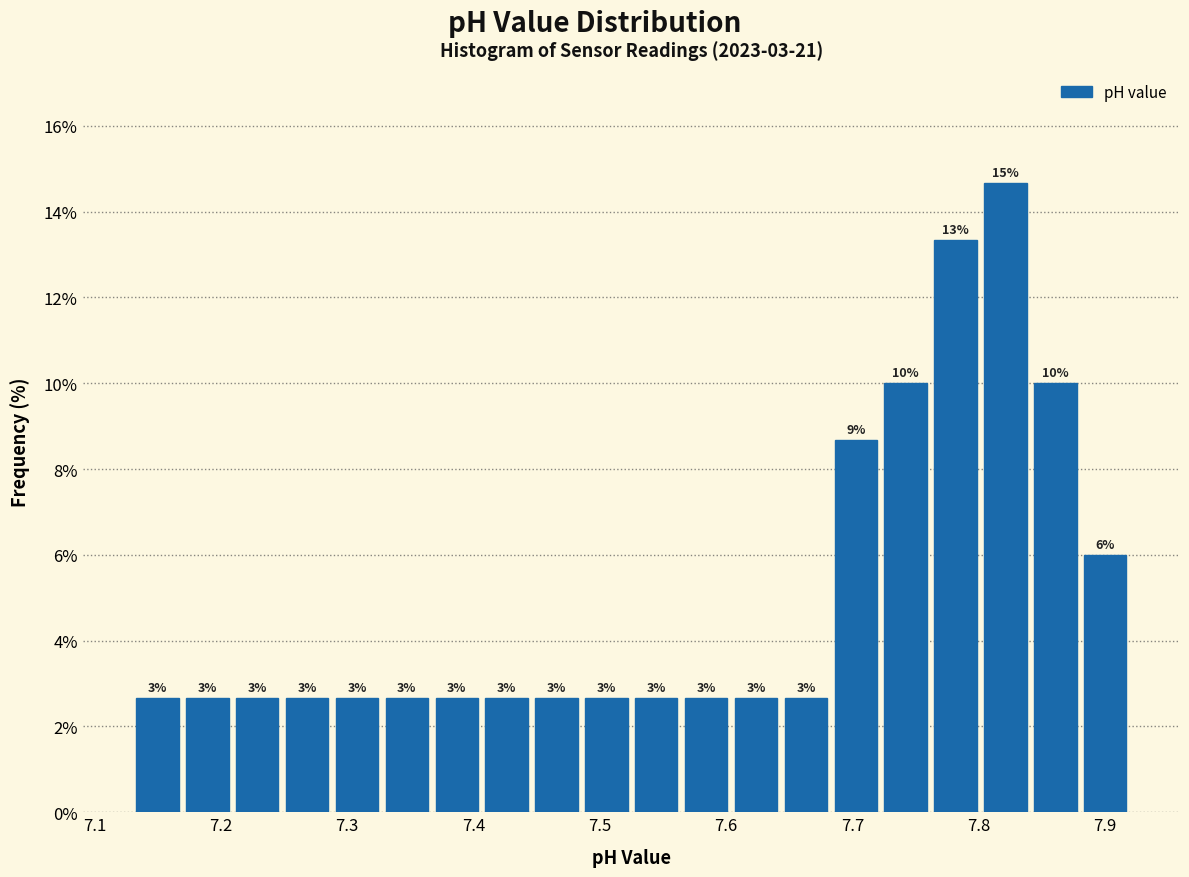

Read against the x-axis, roughly where is the centre of the tallest bar?

7.82